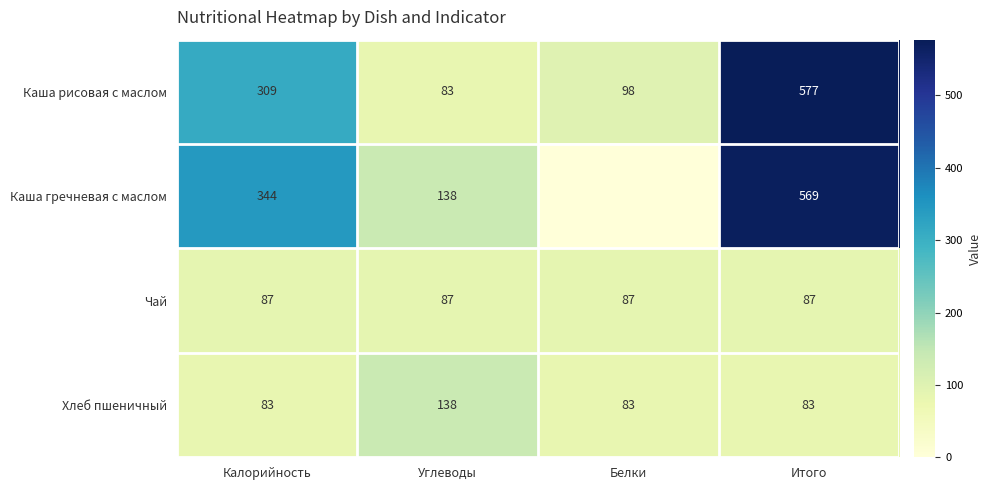

What is the sum of the Хлеб пшеничный values at Калорийность and Белки?

166